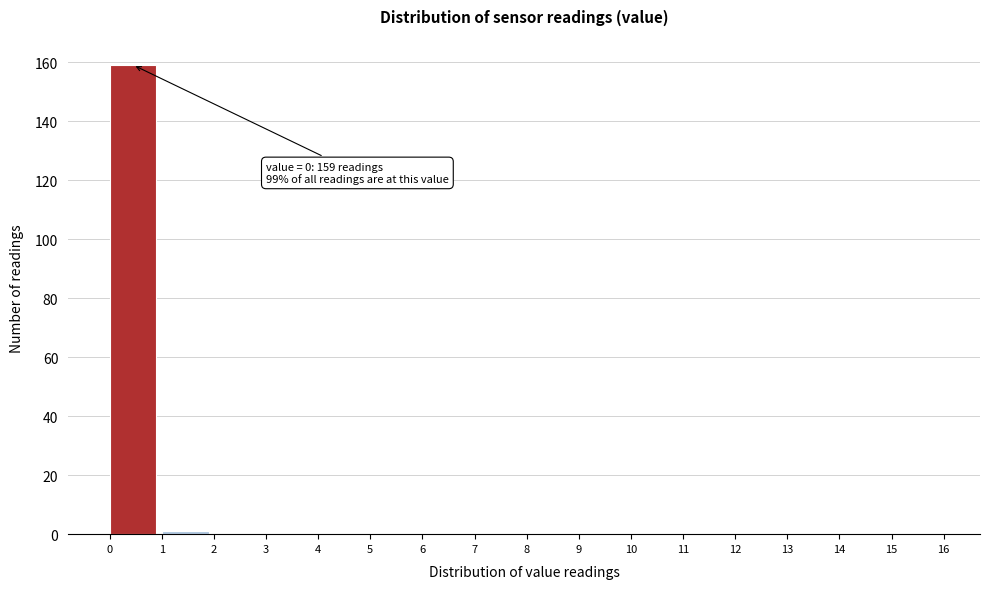

Which range on the x-axis has the tallest bar?

0 to 1